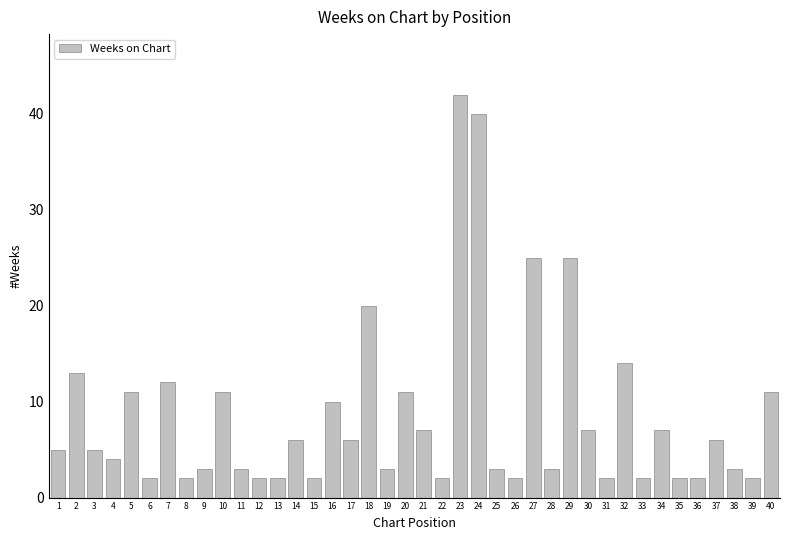

What is the sum of the values at 31 and 15?

4